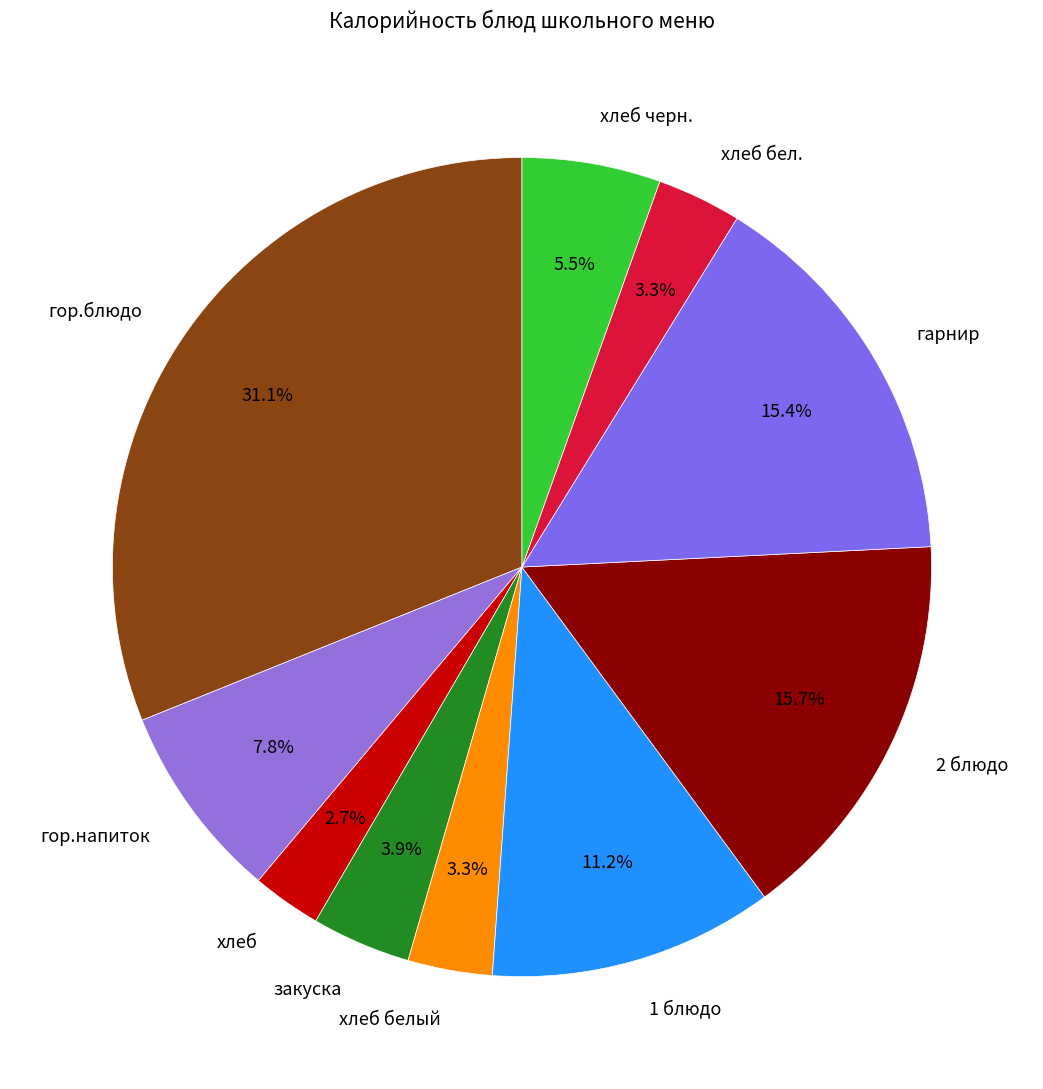

Which slice is the smallest?

хлеб